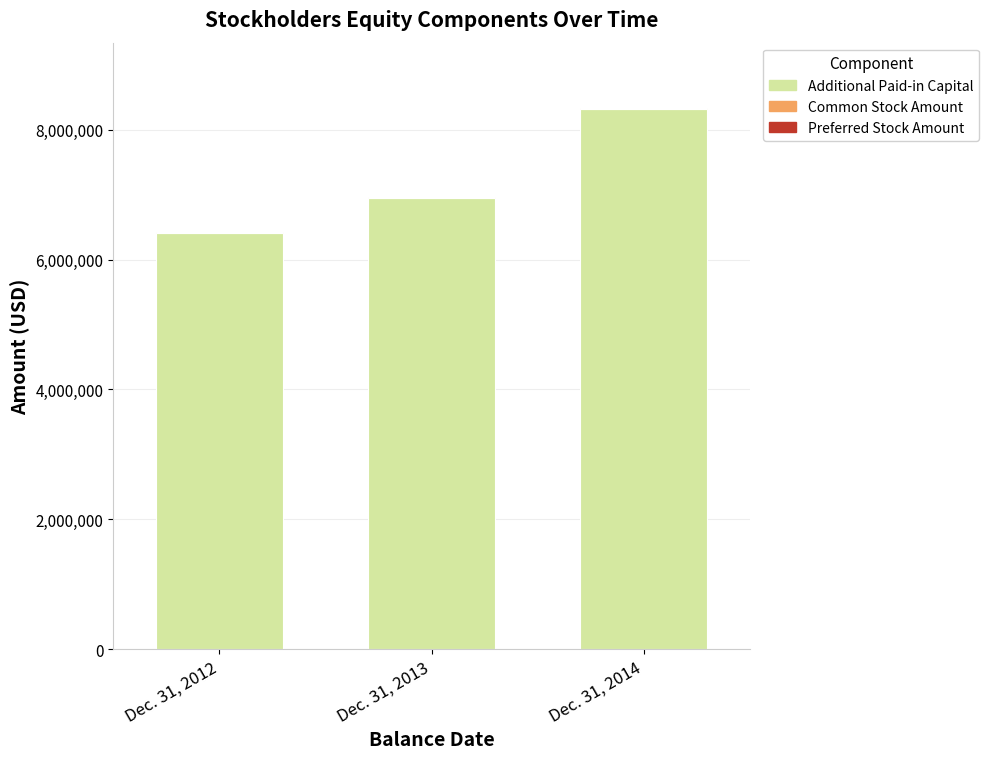

Which category has the highest value in the Additional Paid-in Capital series?

Dec. 31, 2014